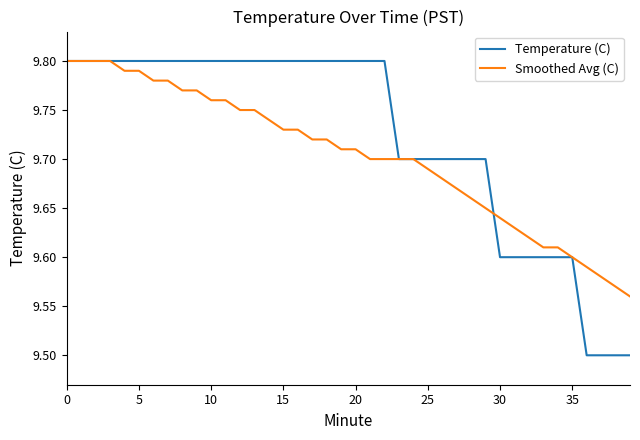

What is the sum of all Temperature (C) values?

388.9